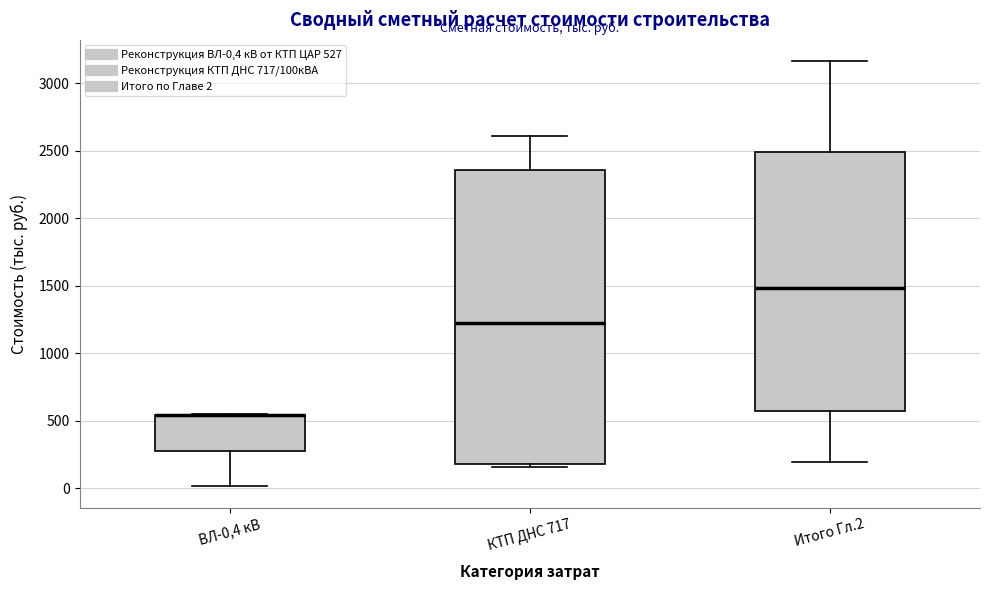

Reading left to right, transcribe this box plot: for each box, give where its median line is, the range the box spans, and where its two whiskers end, as read against the y-axis. The values are not printed on the chart, so give them approximately, as read against the axis.

ВЛ-0,4 кВ: median 550 (drawn on the box's upper edge), box 300 to 550, whiskers 0 to 550
КТП ДНС 717: median 1250, box 200 to 2350, whiskers 150 to 2600
Итого Гл.2: median 1500, box 550 to 2500, whiskers 200 to 3150